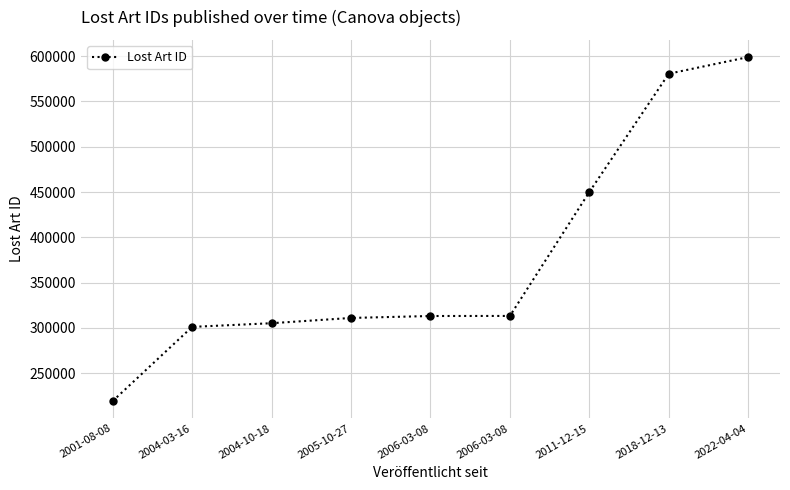

How many series are shown in this chart?

1